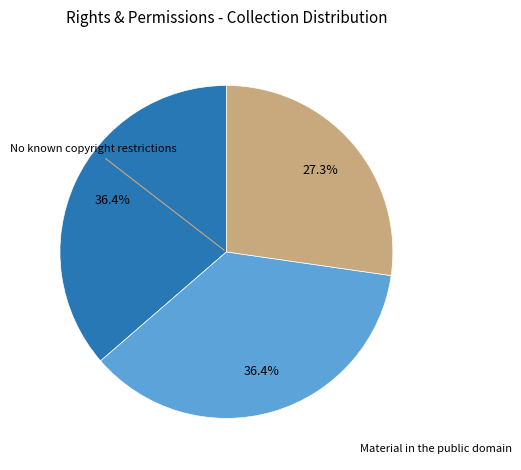

How many segments does this pie chart have?

3